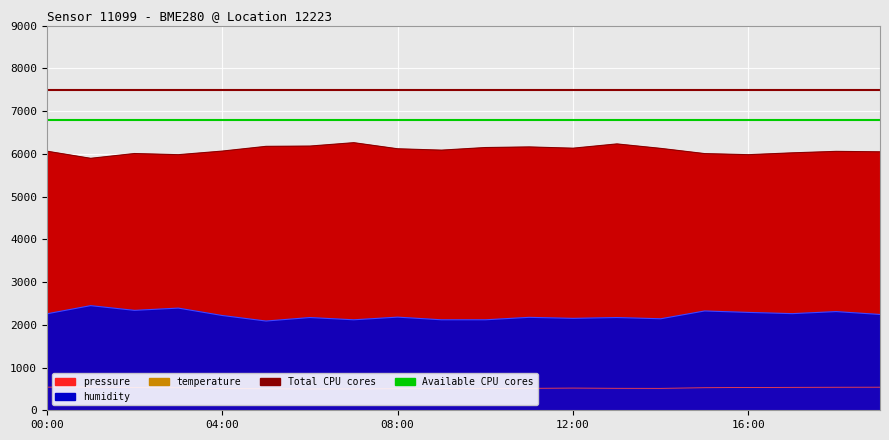

What is the sum of all Total CPU cores values?

15000